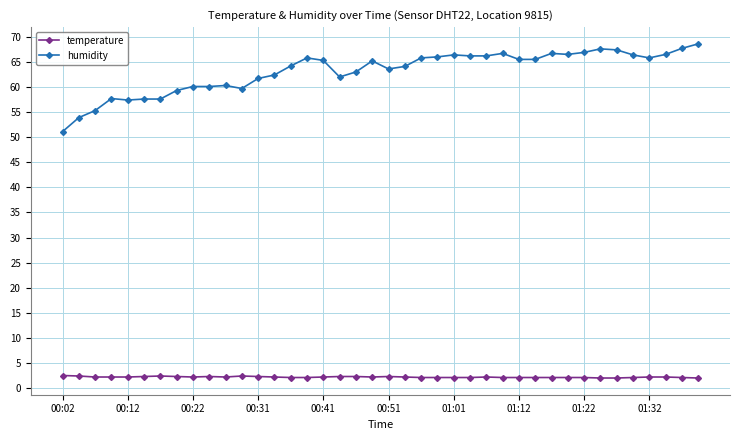

What is the minimum value shown in the chart?

2.0